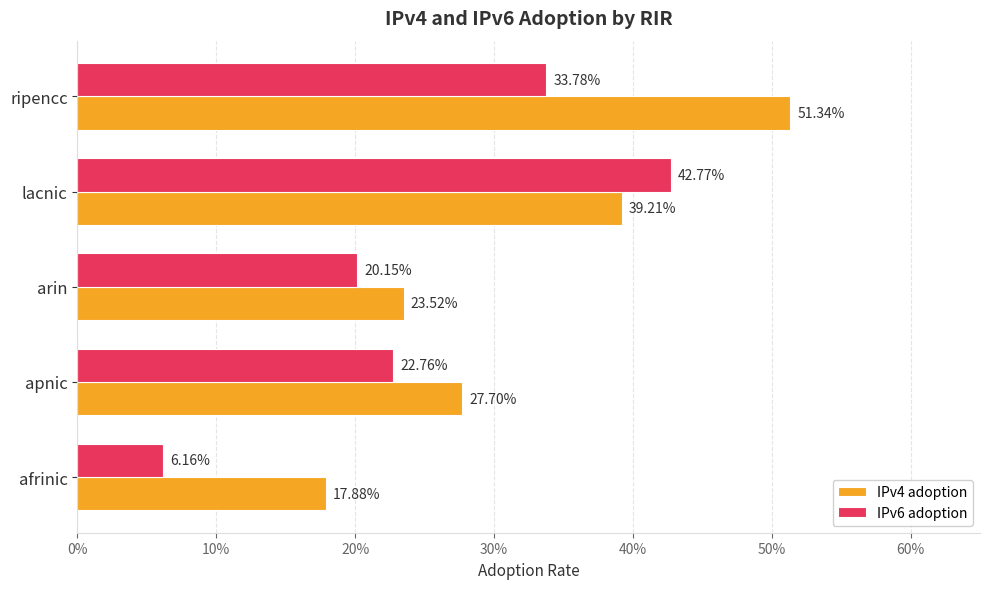

At how many categories does at least one series exceed 0?

5